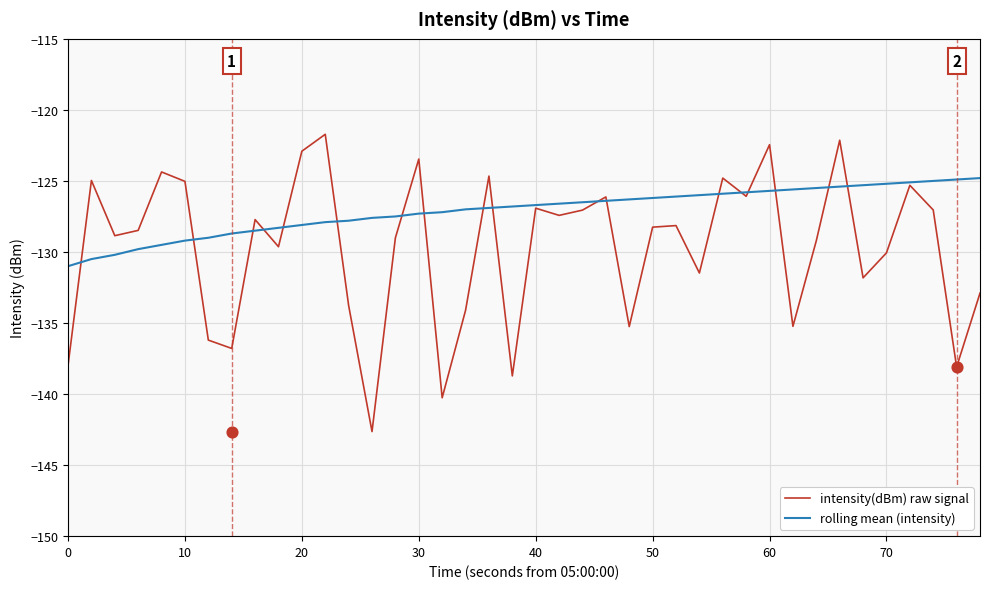

What is the maximum value for rolling mean (intensity)?

-124.8